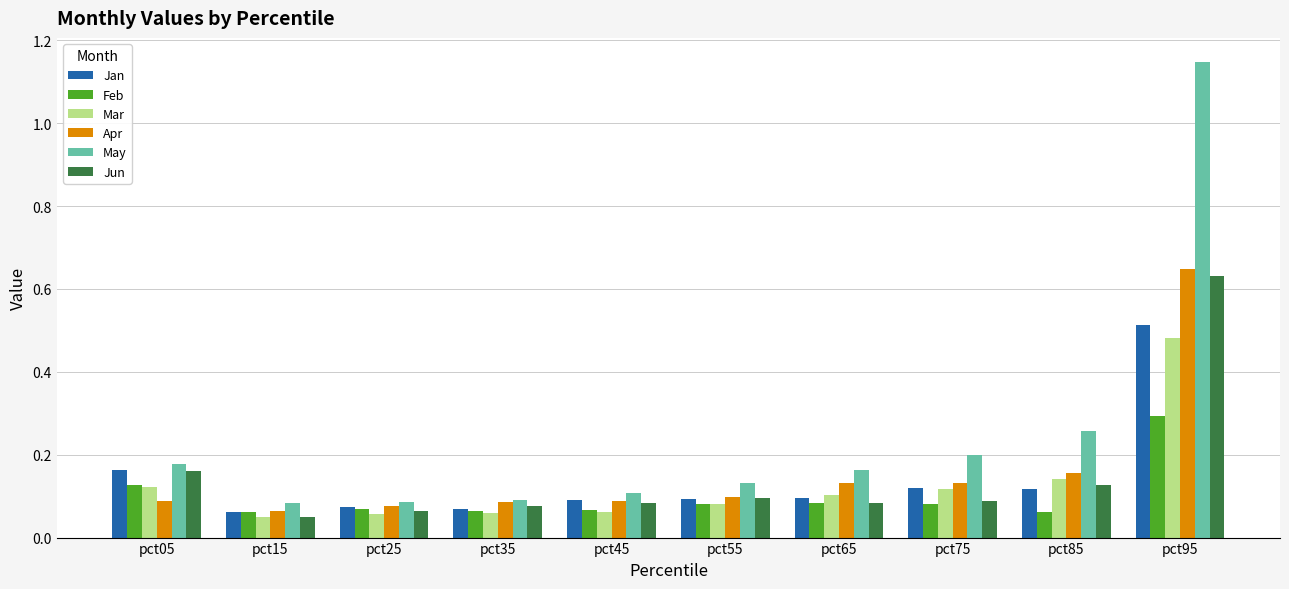

Is it true that Mar equals 0.0 at pct45?

False